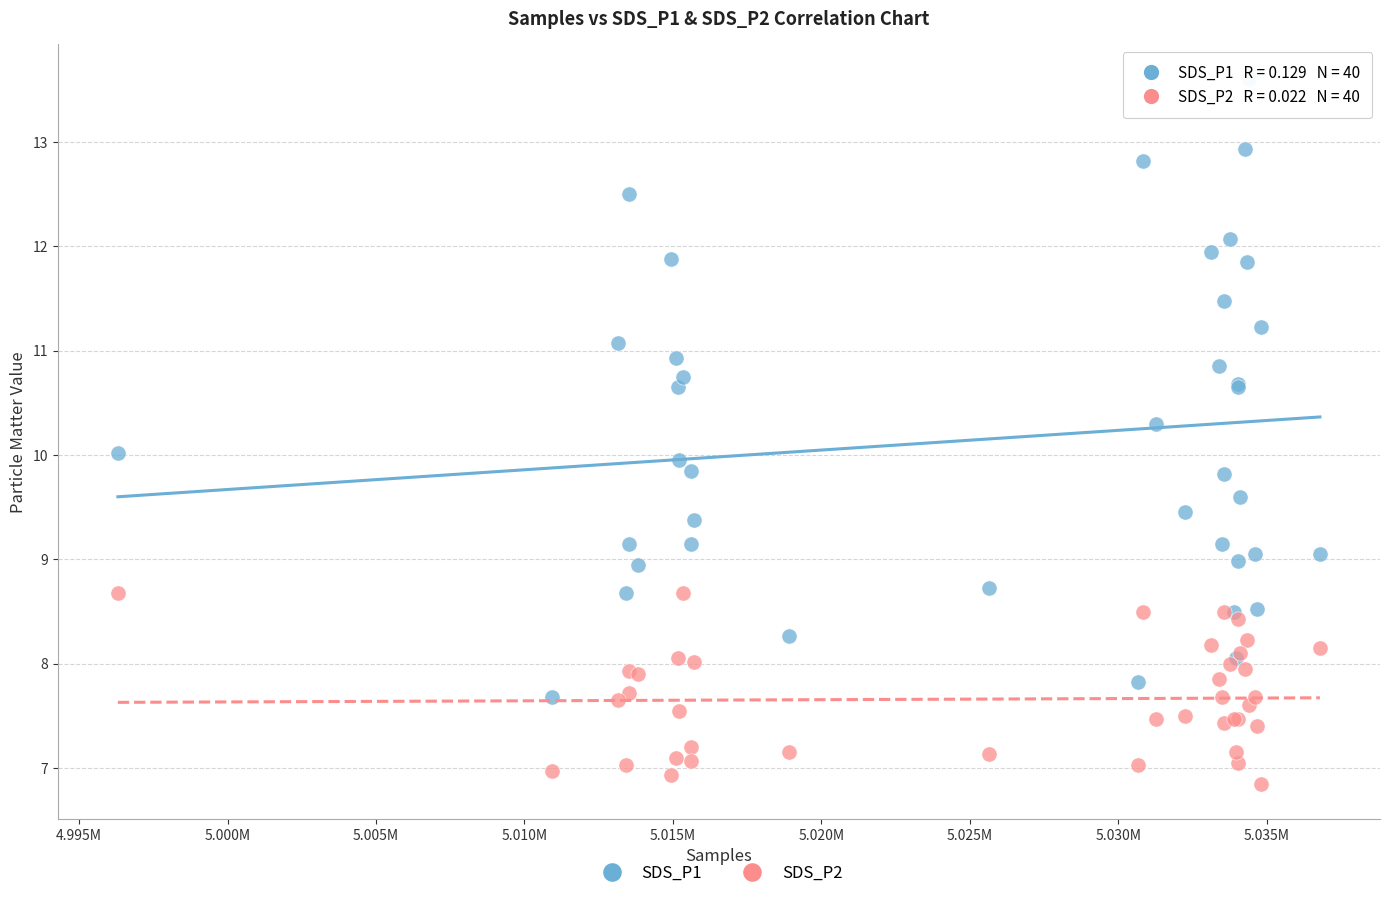

Which series contains the highest Y value?

SDS_P1